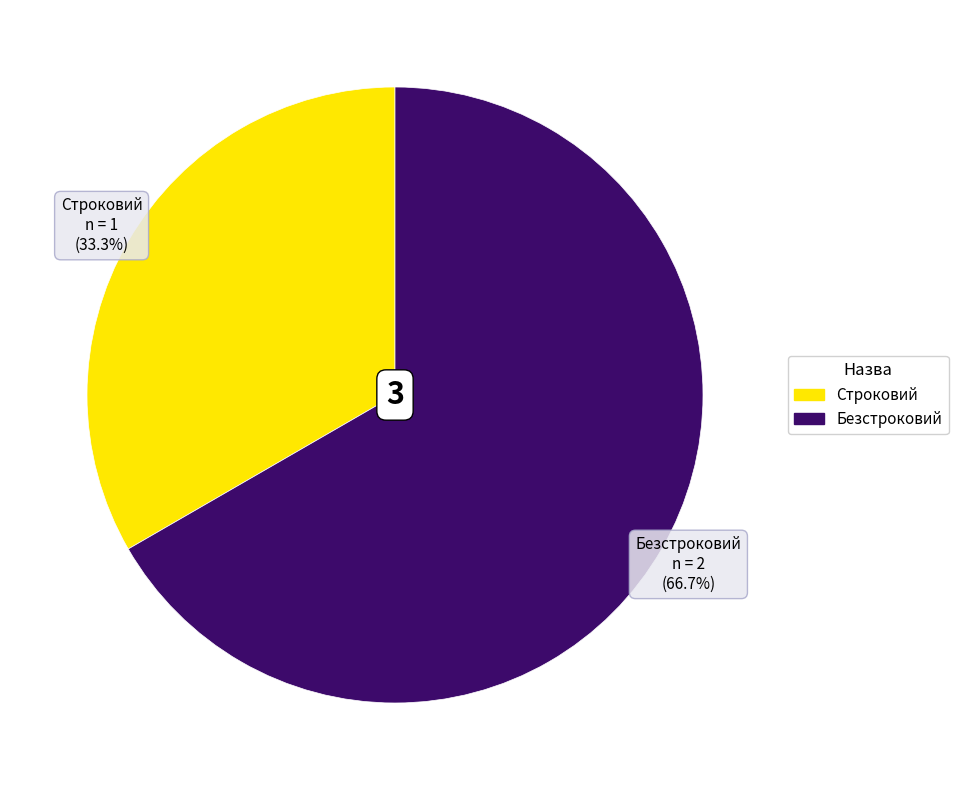

Is Безстроковий the majority of the pie?

Yes